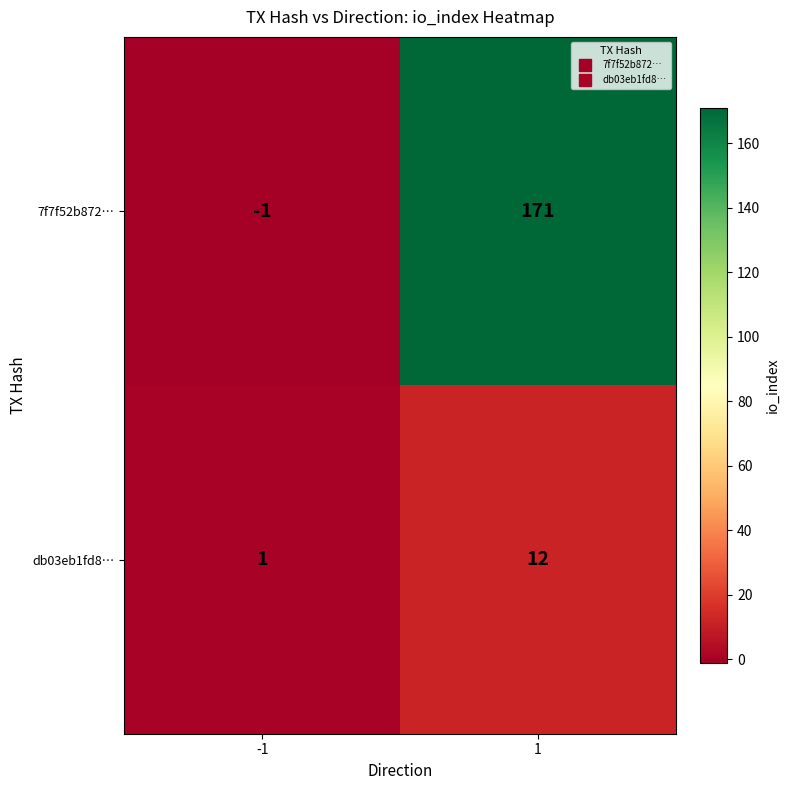

Between -1 and 1, which series saw the biggest shift?

7f7f52b872…